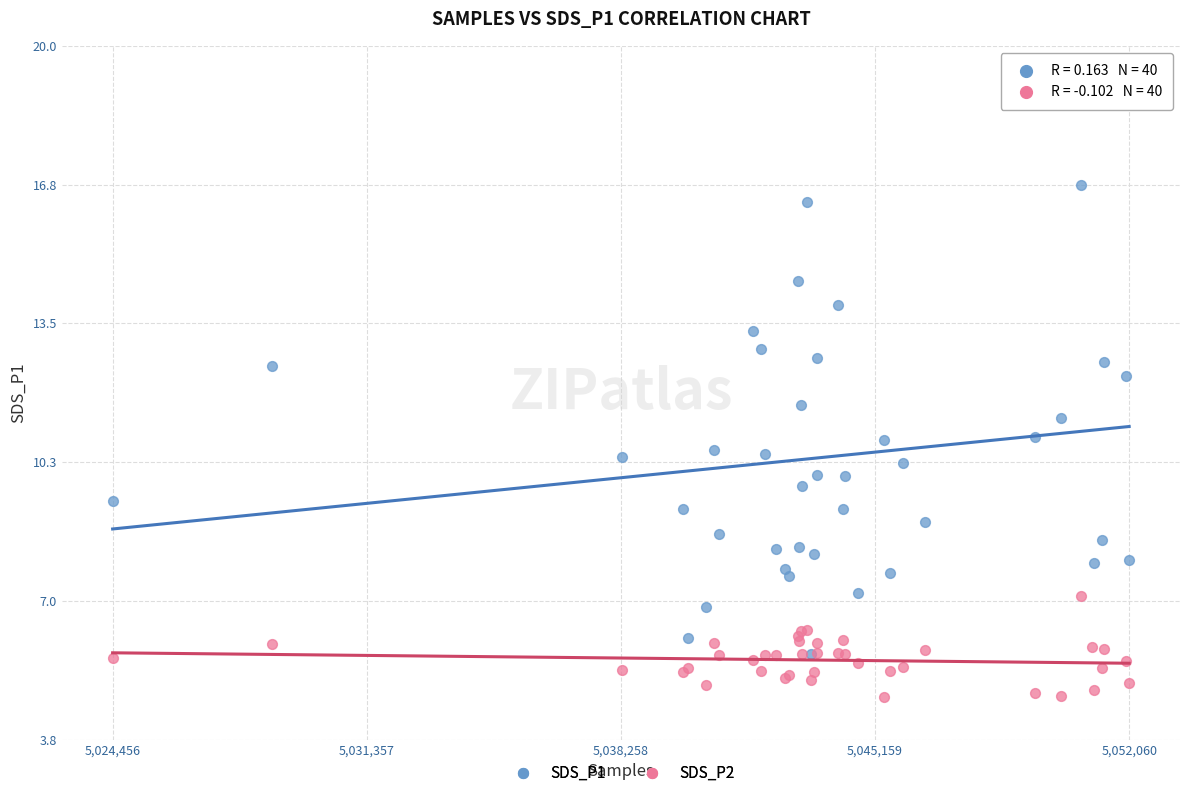

Which series reaches the maximum Y coordinate?

SDS_P1